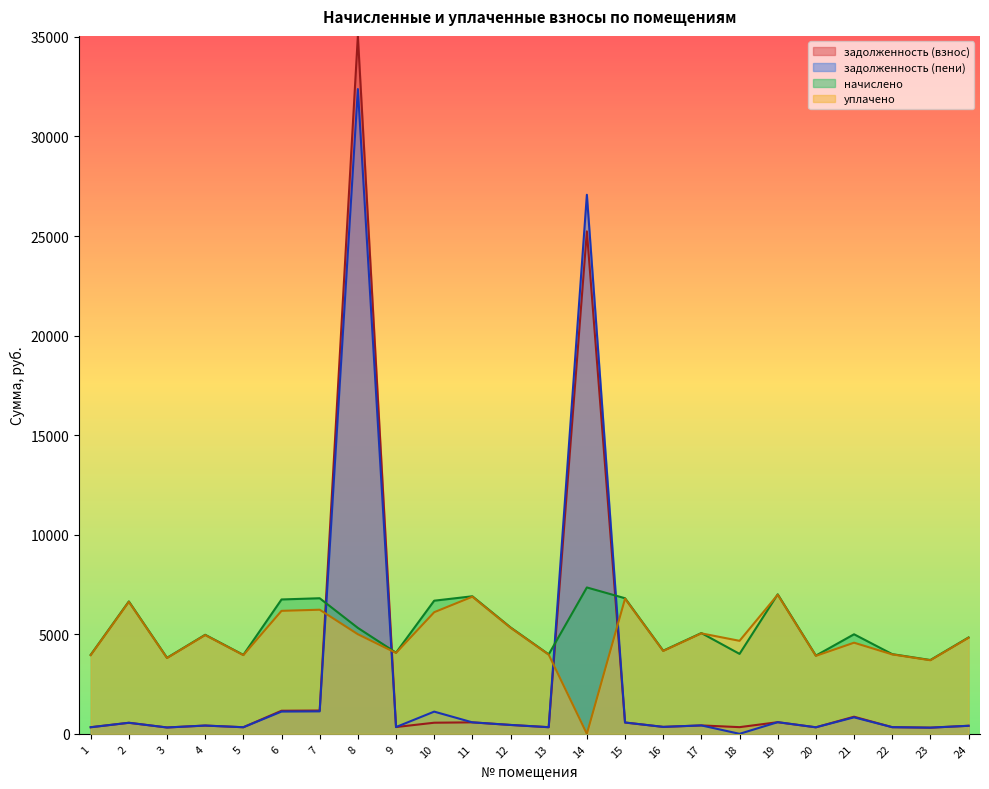

Which series ends up on top after the final intersection of уплачено and задолженность (пени)?

уплачено